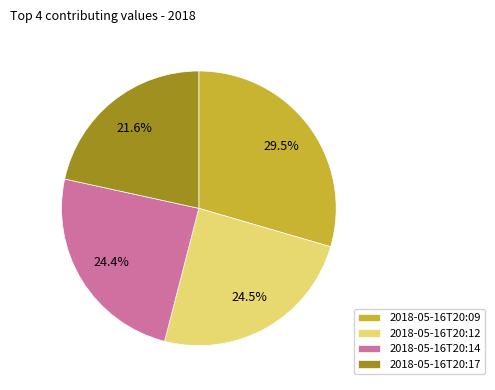

Is the sum of 2018-05-16T20:17 and 2018-05-16T20:14 greater than half?

No